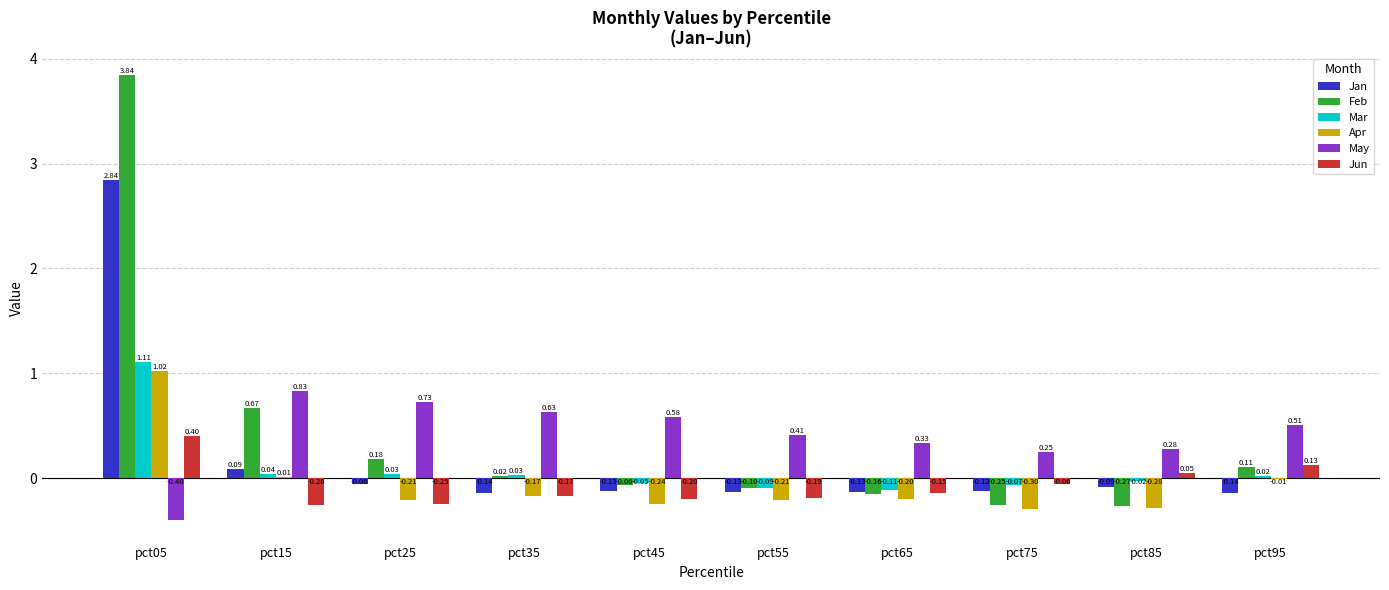

Is the value of Jun at pct45 greater than the value of Mar at pct05?

No